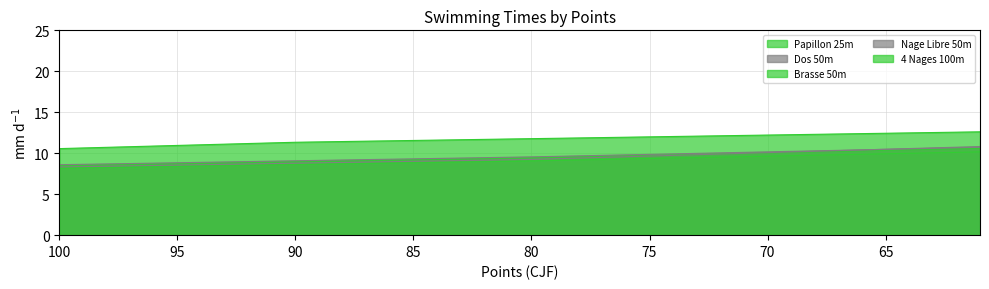

What is the spread (max minus min) of values at 63?

2.5